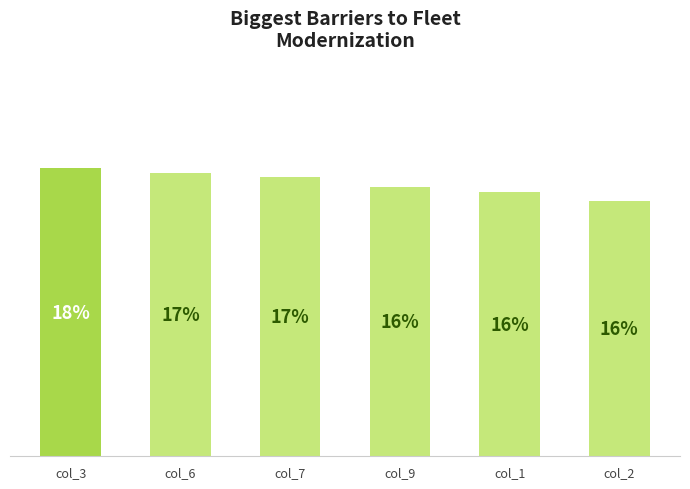

The chart shows a value of 5.5 at col_1. True or false?

False